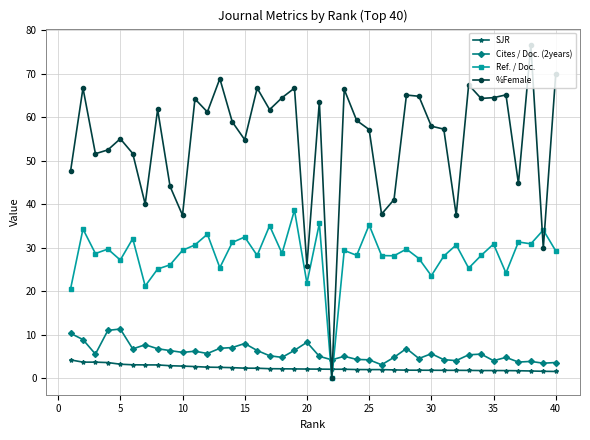

What is the minimum value for Cites / Doc. (2years)?

3.1